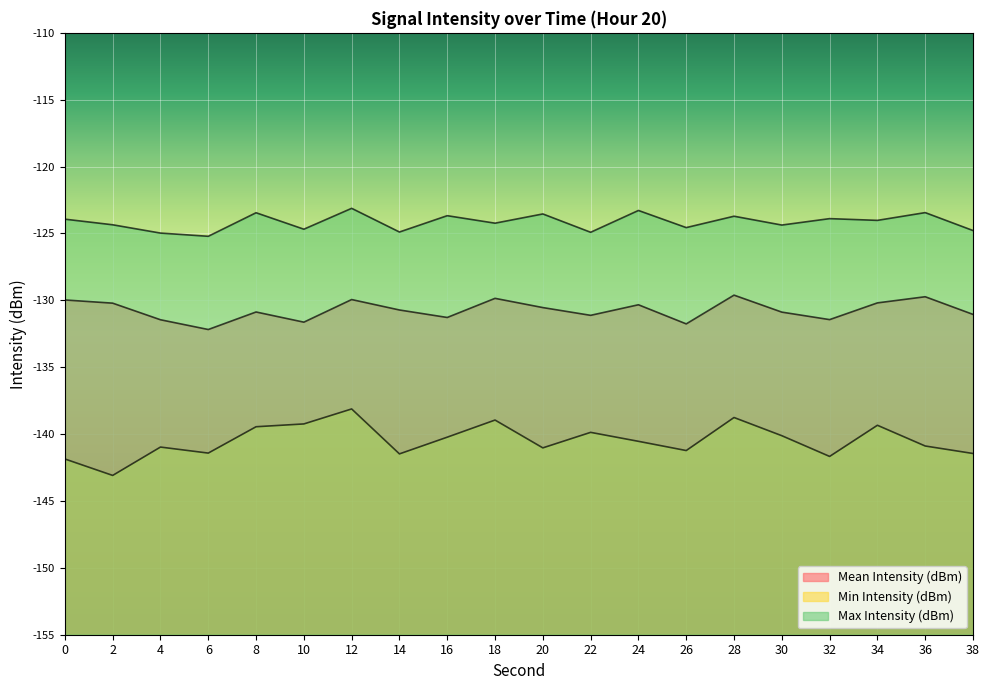

List the series in order of their overall mean, lowest first.

Min Intensity (dBm), Mean Intensity (dBm), Max Intensity (dBm)